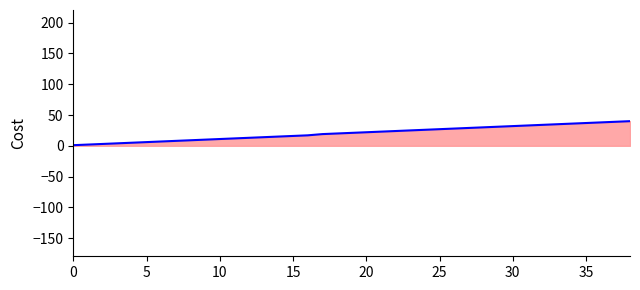

What is the greatest value displayed?

40